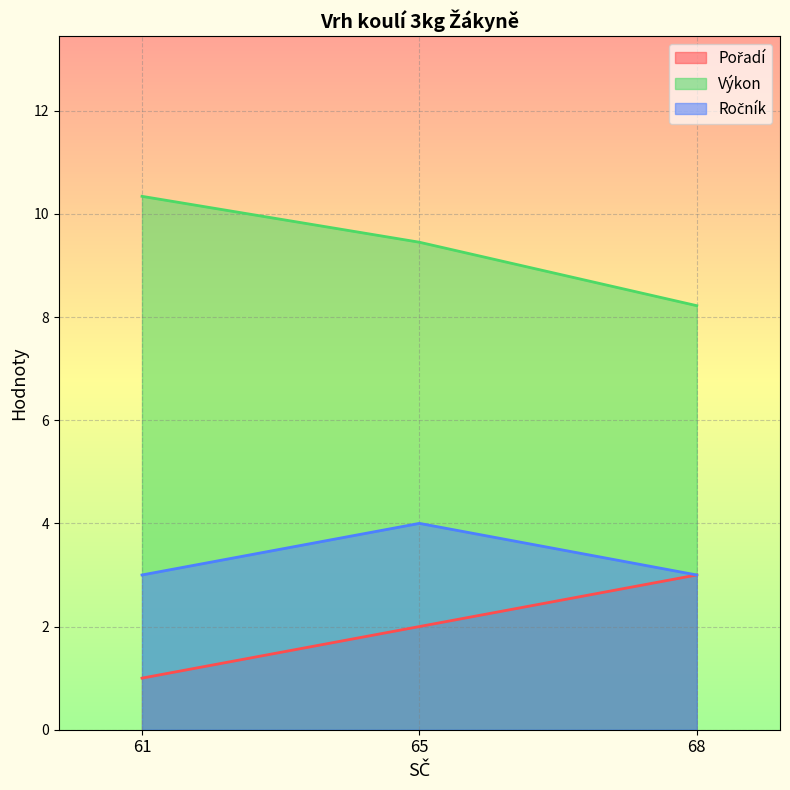

How many Ročník values are between 3 and 4?

3